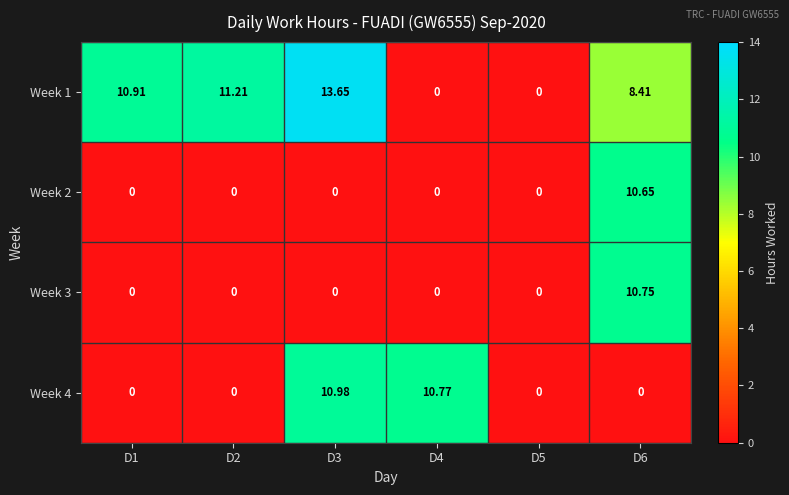

Rank the series by their maximum value, from highest to lowest.

Week 1, Week 4, Week 3, Week 2